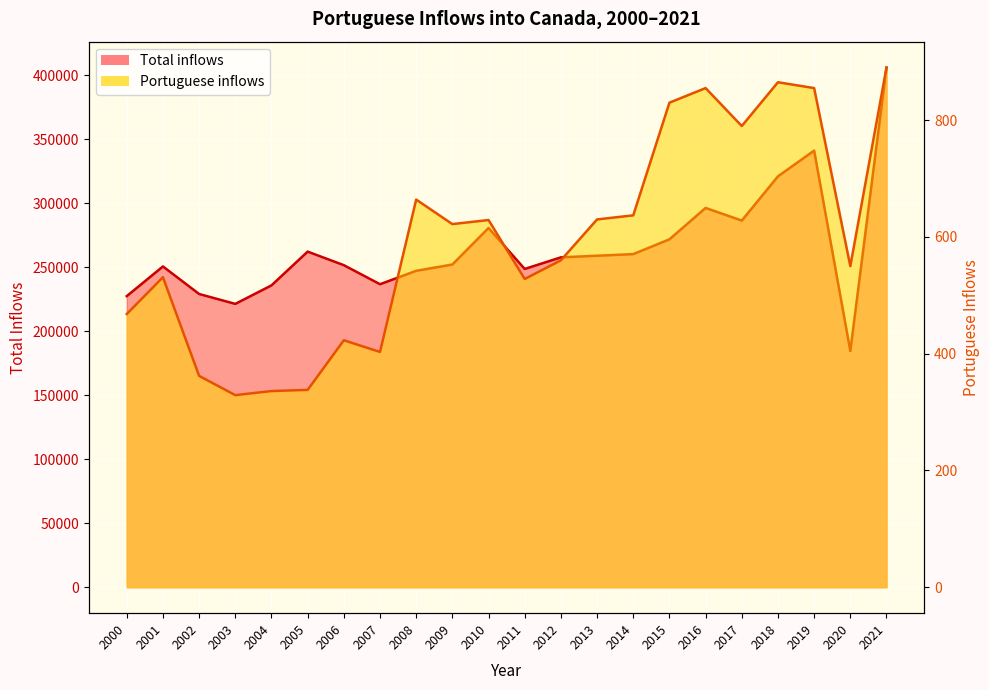

How many series are shown in this chart?

2